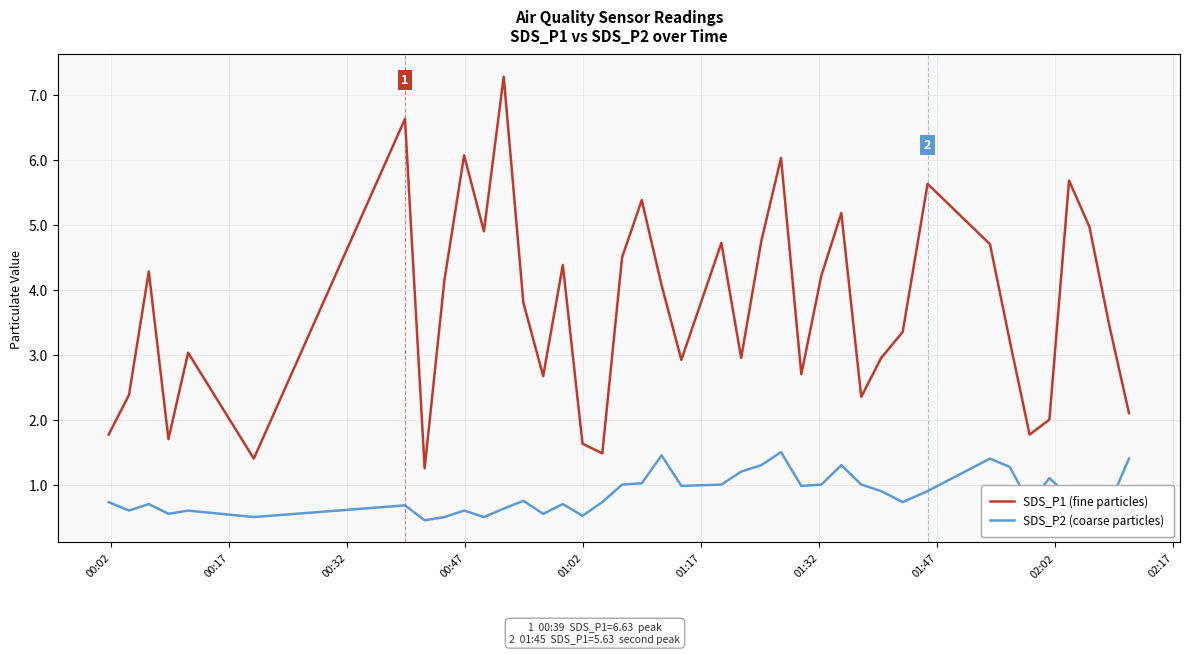

What is the difference between the second highest and minimum values in the SDS_P1 (fine particles) series?

5.4